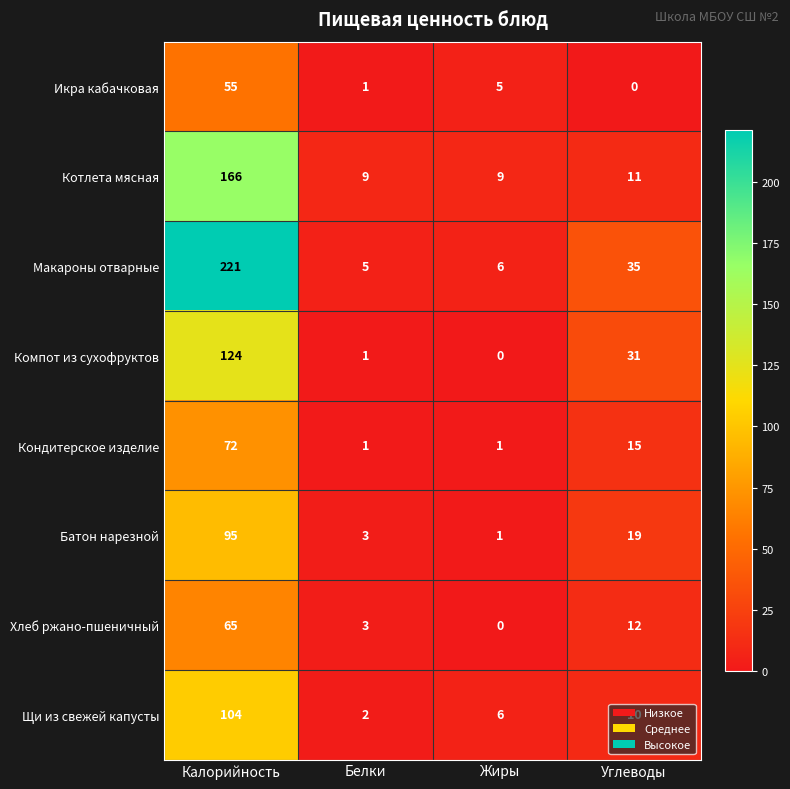

What is the difference between the second highest and minimum values in the Компот из сухофруктов series?

31